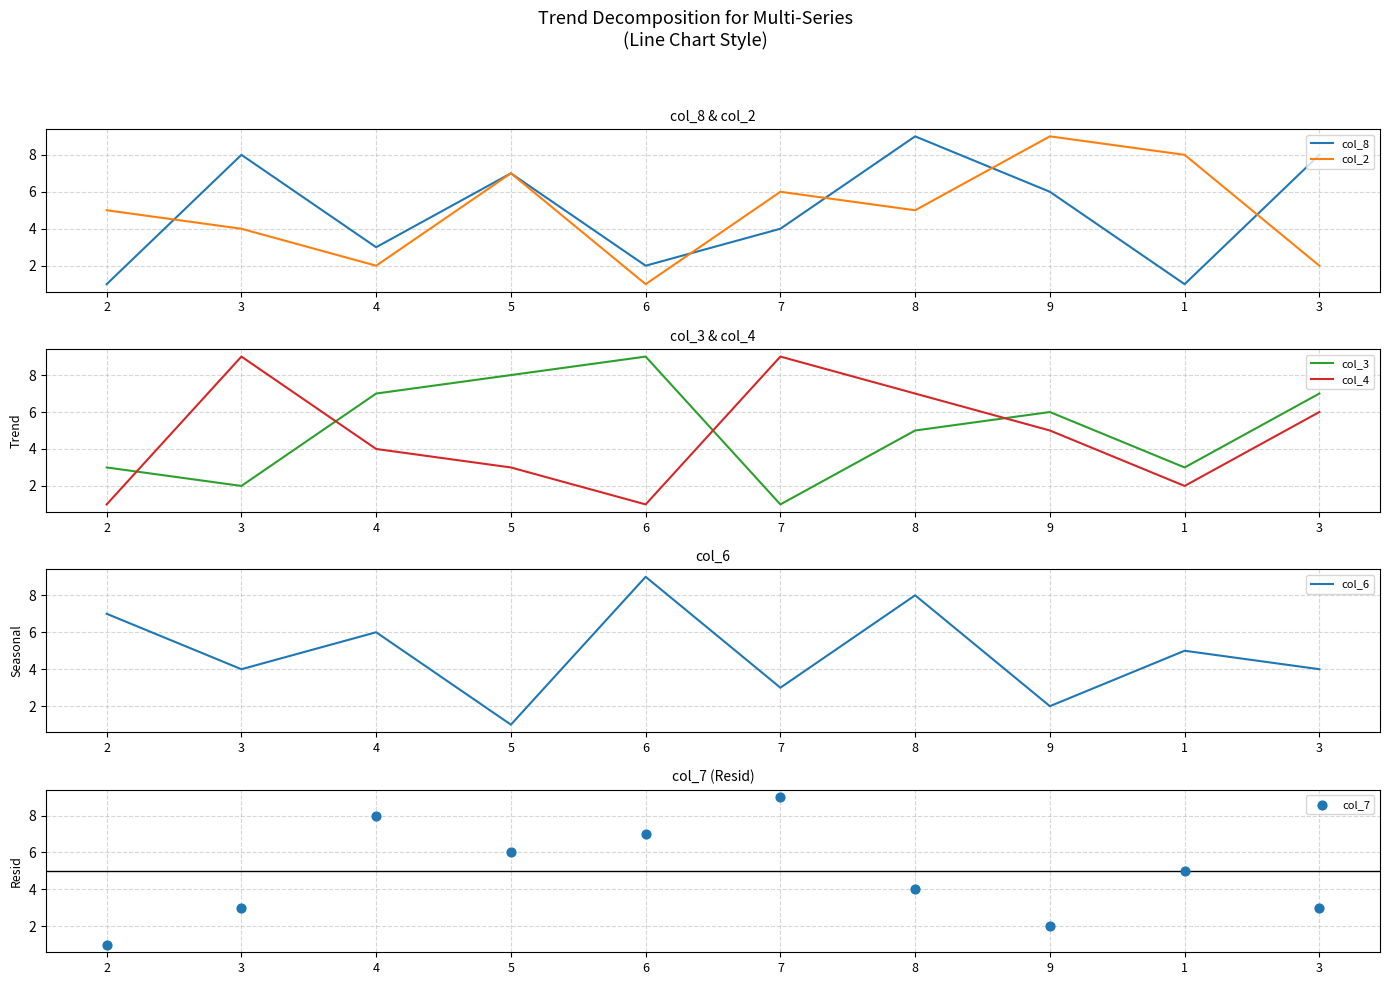

Which series has the widest spread of Y values?

col_8